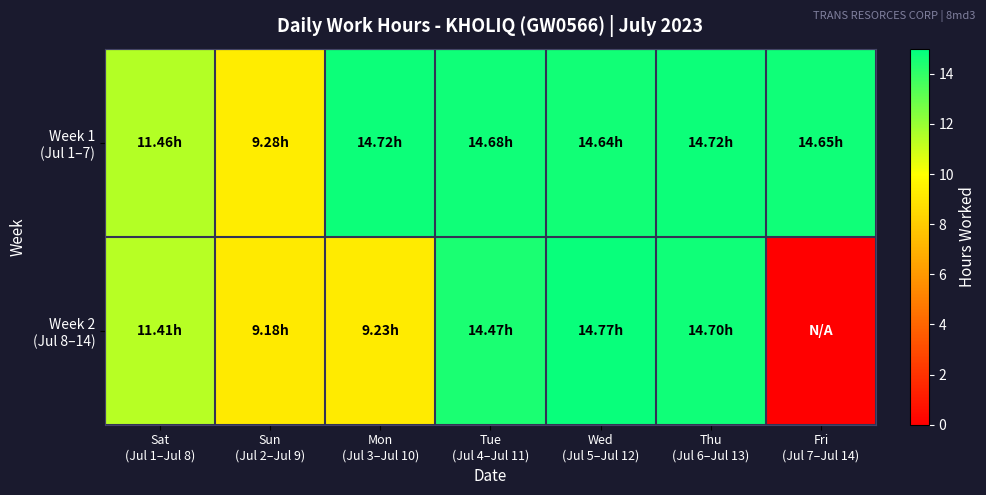

How many distinct data groups are displayed?

2